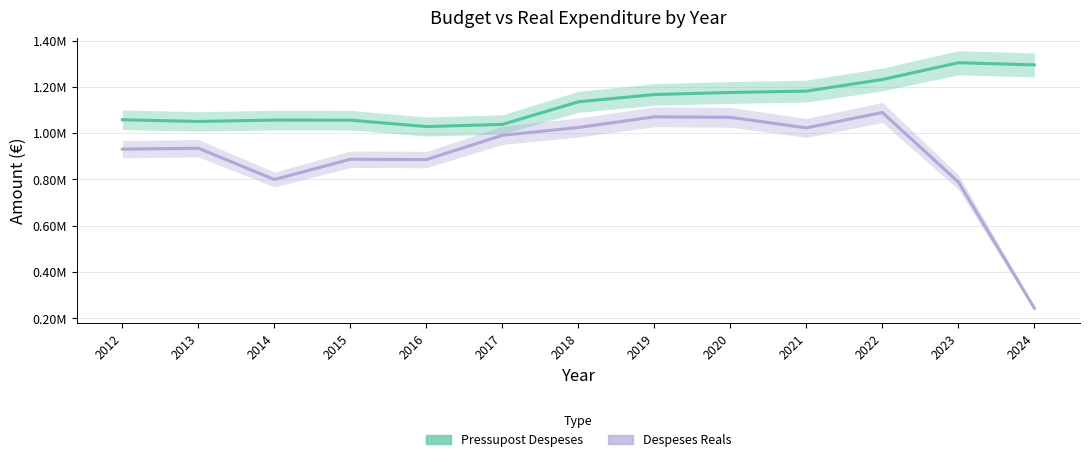

At which label does Despeses Reals first exceed 934806?

2013